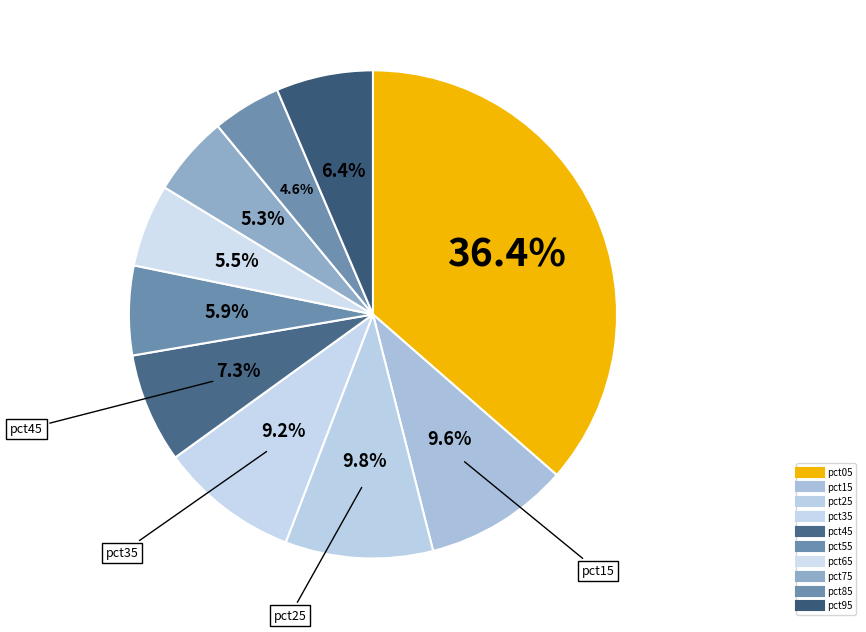

What is the total percentage of pct95 and pct45?

13.7%